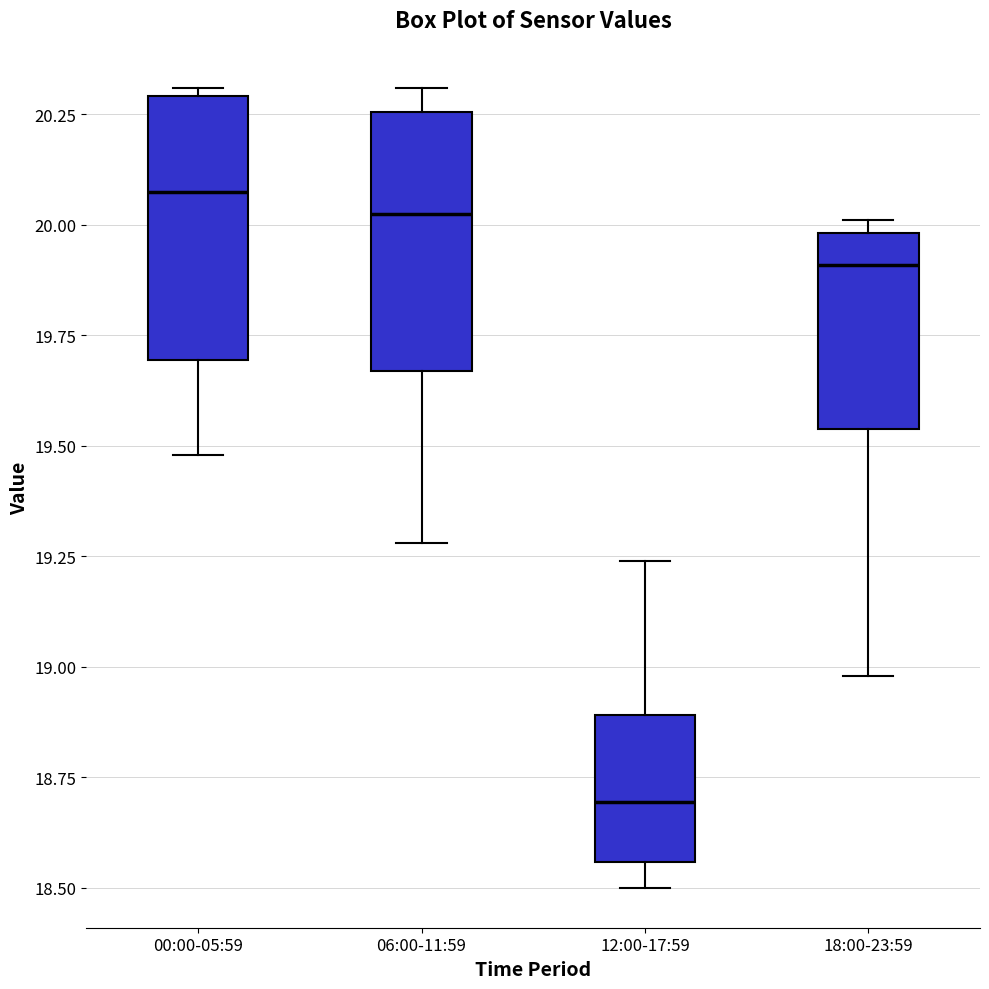

Which box has the lowest median line?

12:00-17:59